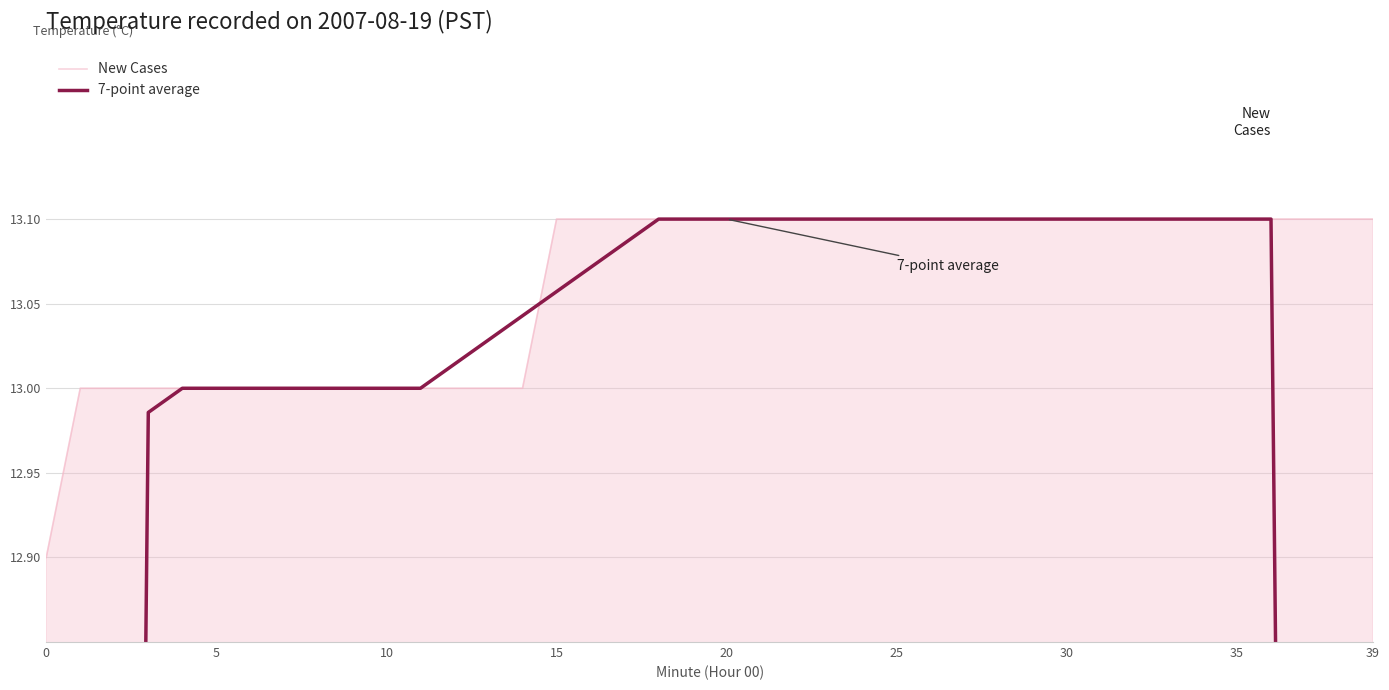

Reading left to right, extract all data points from this chart.

New Cases: 12.9	13.0	13.0	13.0	13.0	13.0	13.0	13.0	13.0	13.0	13.0	13.0	13.0	13.0	13.0	13.1	13.1	13.1	13.1	13.1	13.1	13.1	13.1	13.1	13.1	13.1	13.1	13.1	13.1	13.1	13.1	13.1	13.1	13.1	13.1	13.1	13.1	13.1	13.1	13.1
7-point average: 7.4	9.3	11.1	13.0	13.0	13.0	13.0	13.0	13.0	13.0	13.0	13.0	13.0	13.0	13.0	13.1	13.1	13.1	13.1	13.1	13.1	13.1	13.1	13.1	13.1	13.1	13.1	13.1	13.1	13.1	13.1	13.1	13.1	13.1	13.1	13.1	13.1	11.2	9.4	7.5